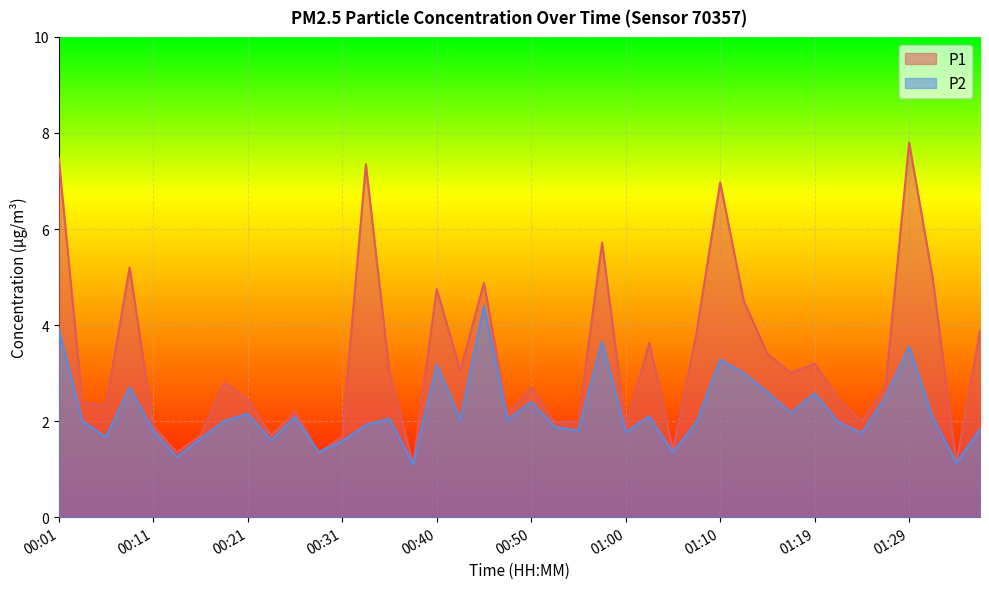

How many data points in P2 are above 2?

20